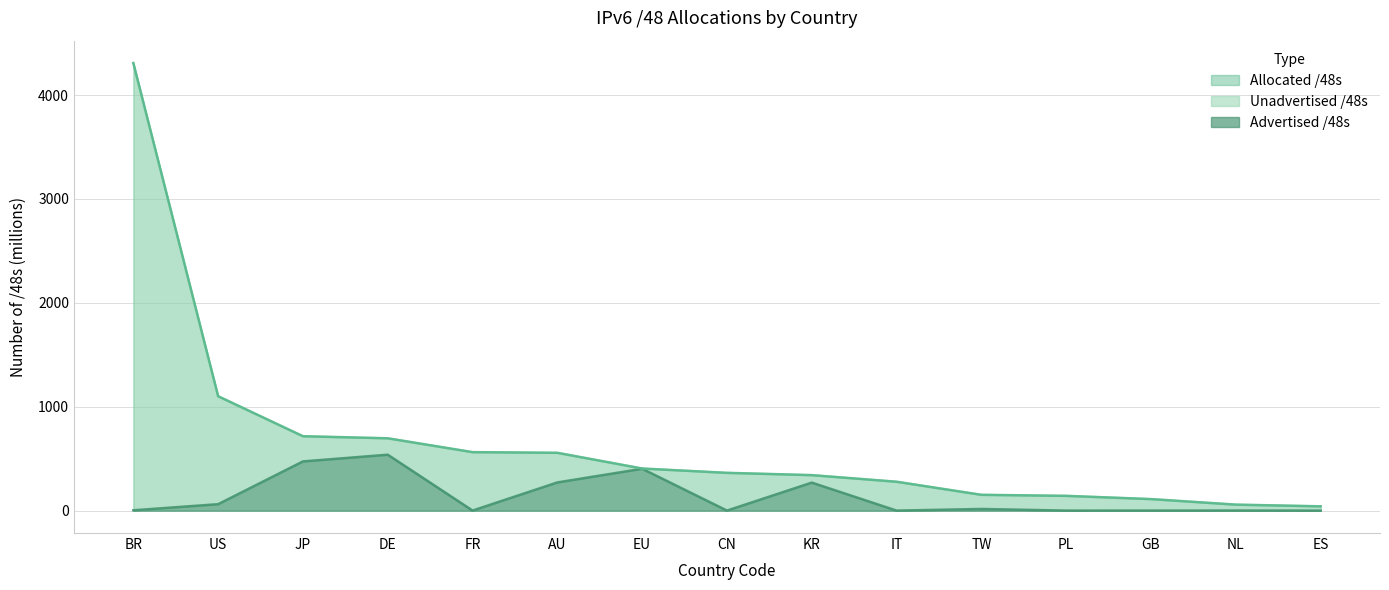

What is the minimum value for advertised_48s?

0.2